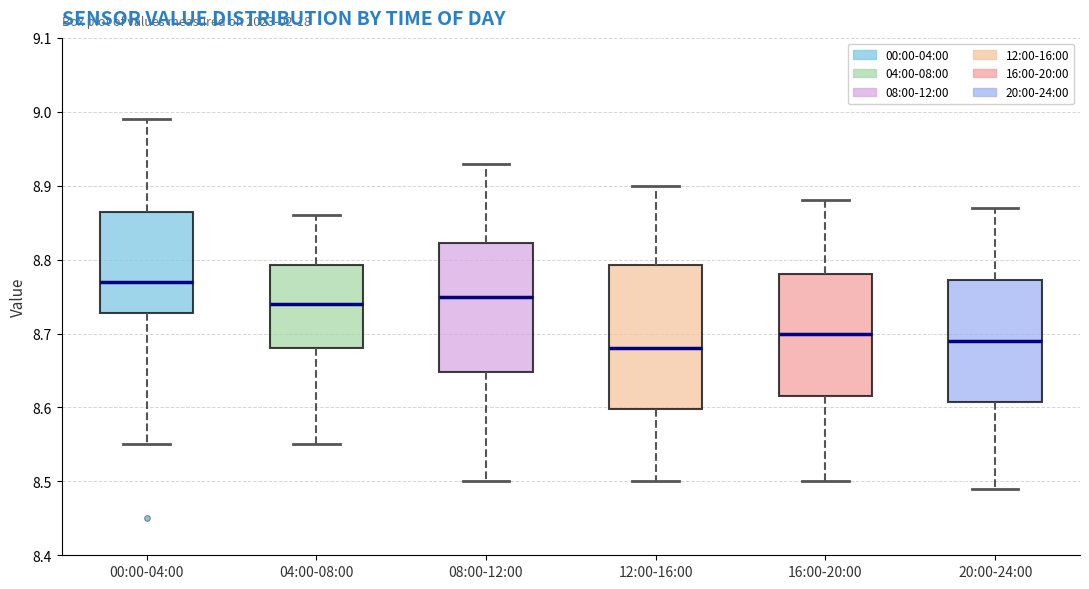

Reading left to right, transcribe this box plot: for each box, give where its median line is, the range the box spans, and where its two whiskers end, as read against the y-axis. The values are not printed on the chart, so give them approximately, as read against the axis.

00:00-04:00: median 8.77, box 8.73 to 8.87, whiskers 8.55 to 8.99
04:00-08:00: median 8.74, box 8.68 to 8.79, whiskers 8.55 to 8.86
08:00-12:00: median 8.75, box 8.65 to 8.82, whiskers 8.50 to 8.93
12:00-16:00: median 8.68, box 8.60 to 8.79, whiskers 8.50 to 8.90
16:00-20:00: median 8.70, box 8.62 to 8.78, whiskers 8.50 to 8.88
20:00-24:00: median 8.69, box 8.61 to 8.77, whiskers 8.49 to 8.87